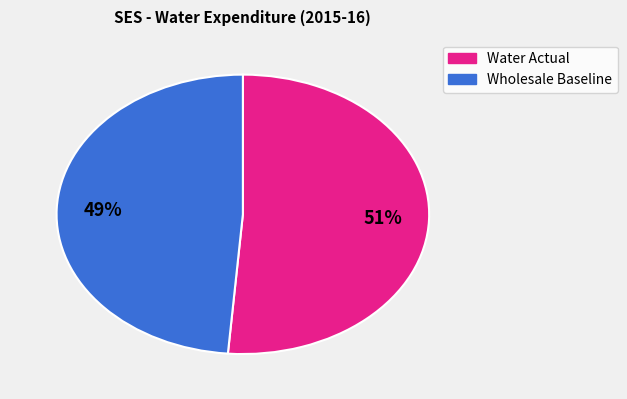

Which slice represents more than half of the pie?

Water Actual